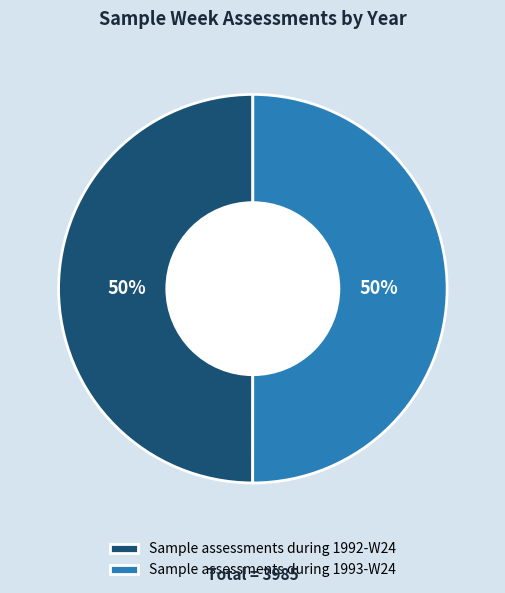

Count the number of slices in the pie.

2